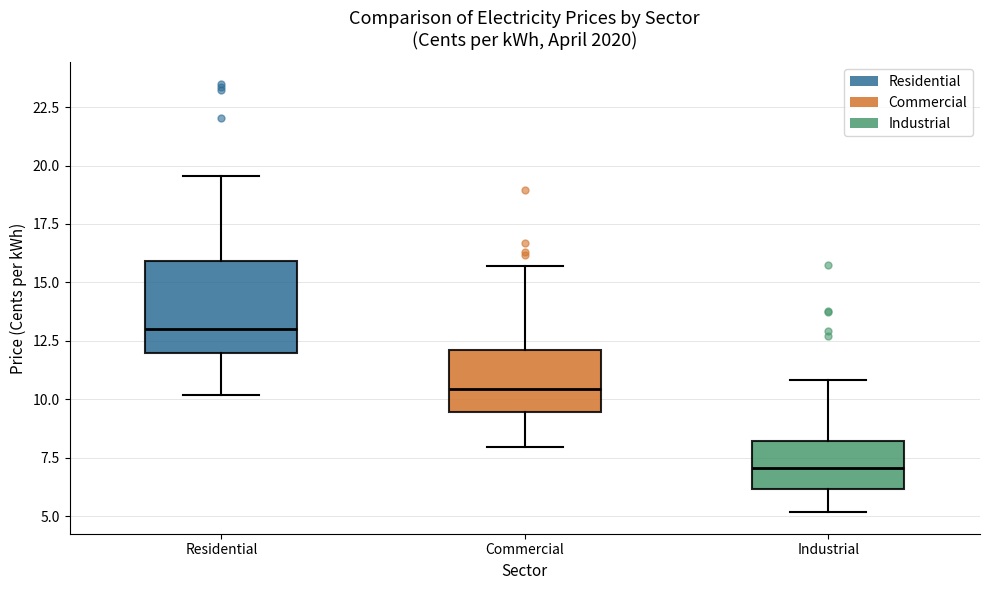

Where is the lower edge of the box for Residential on the y-axis? The values are not printed on the chart, so give them approximately, as read against the axis.

12.0